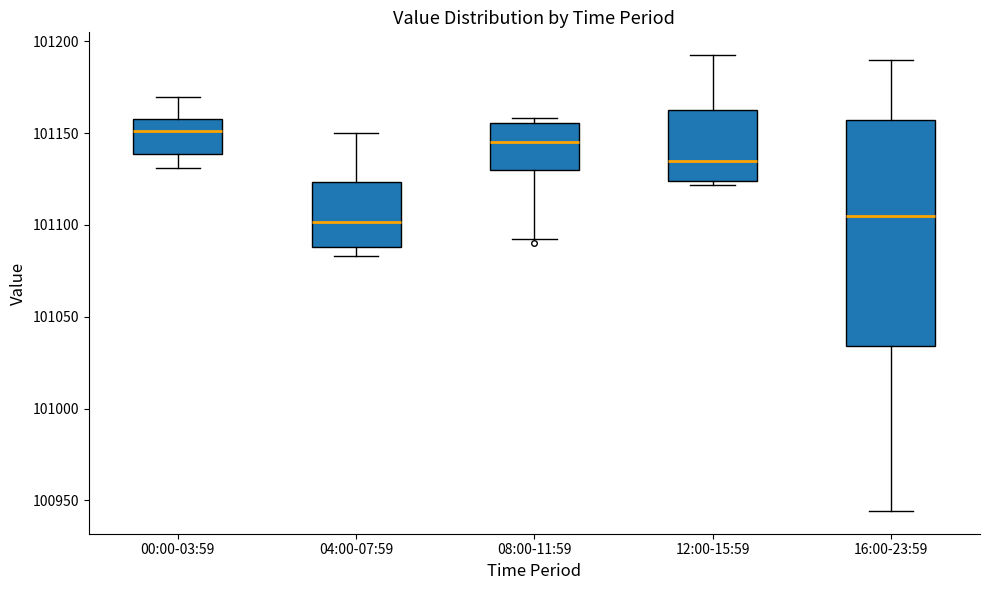

Which box has the highest median line?

00:00-03:59